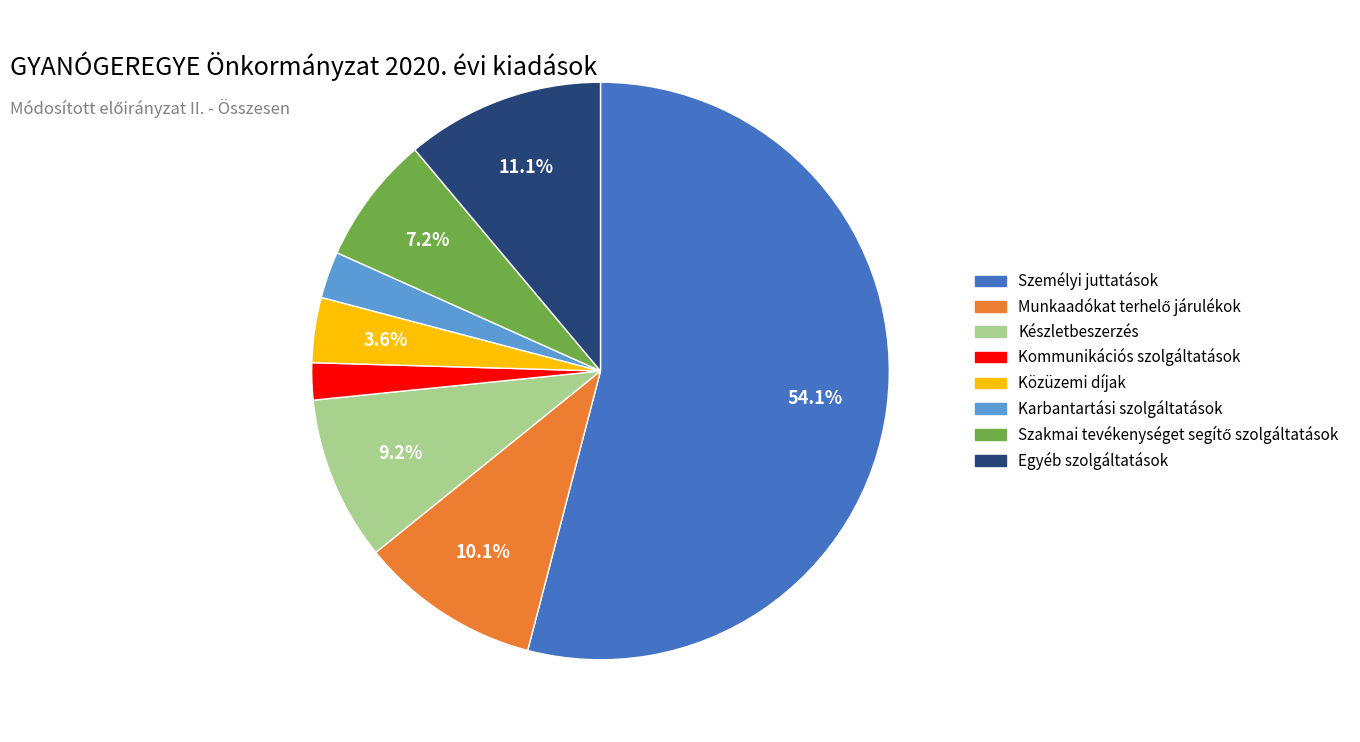

The Karbantartási szolgáltatások slice represents 3% of the pie. True or false?

True